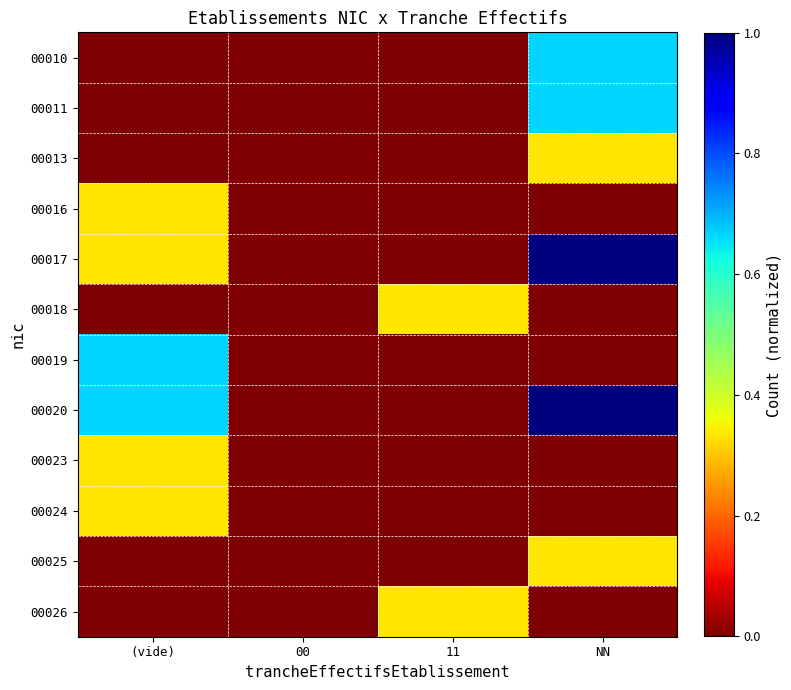

Which series changed the most between 11 and NN?

00017